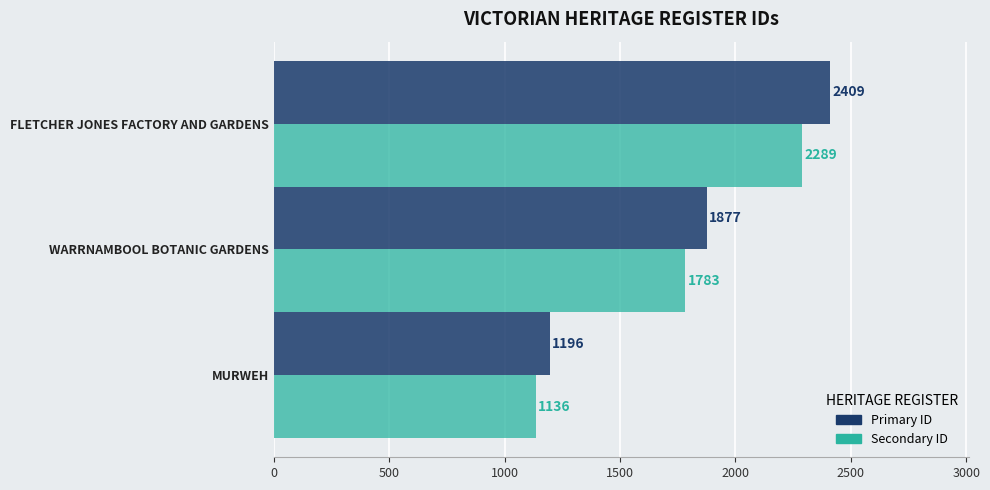

At which category is the sum across all series the highest?

FLETCHER JONES FACTORY AND GARDENS